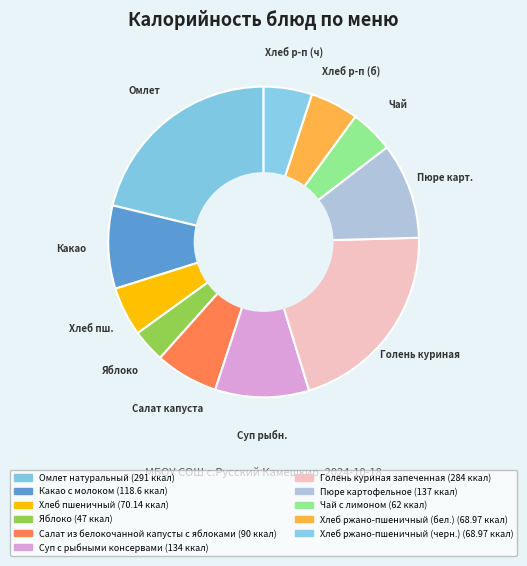

How many segments does this pie chart have?

11